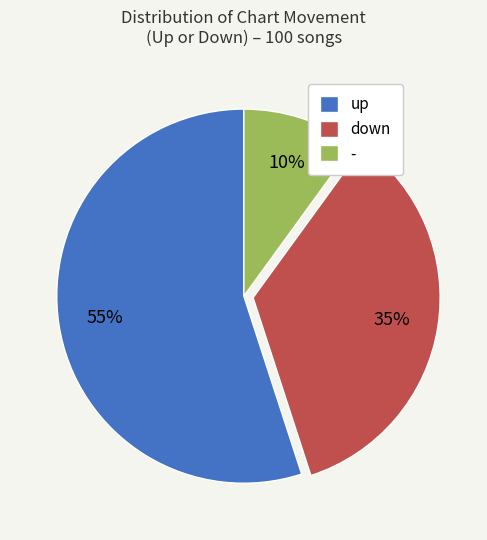

To the nearest percent, what is the difference between the largest and smallest slice percentages?

45%